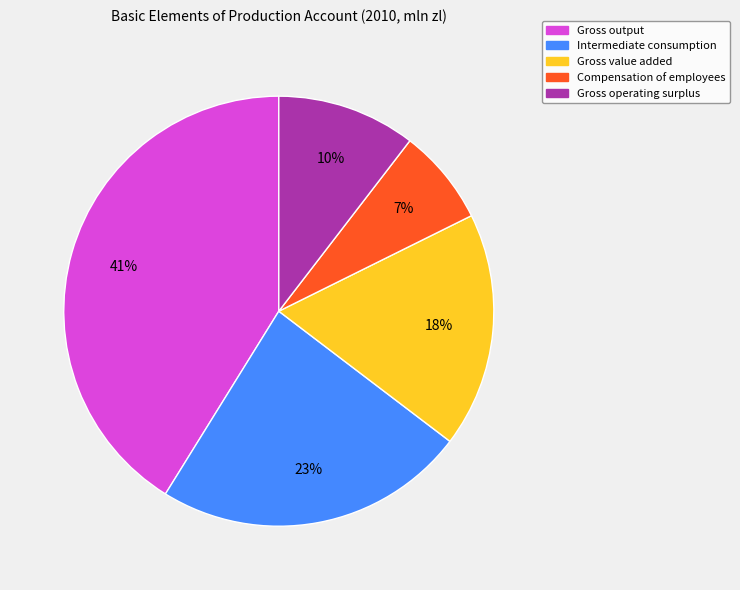

Which slice is the largest?

Gross output